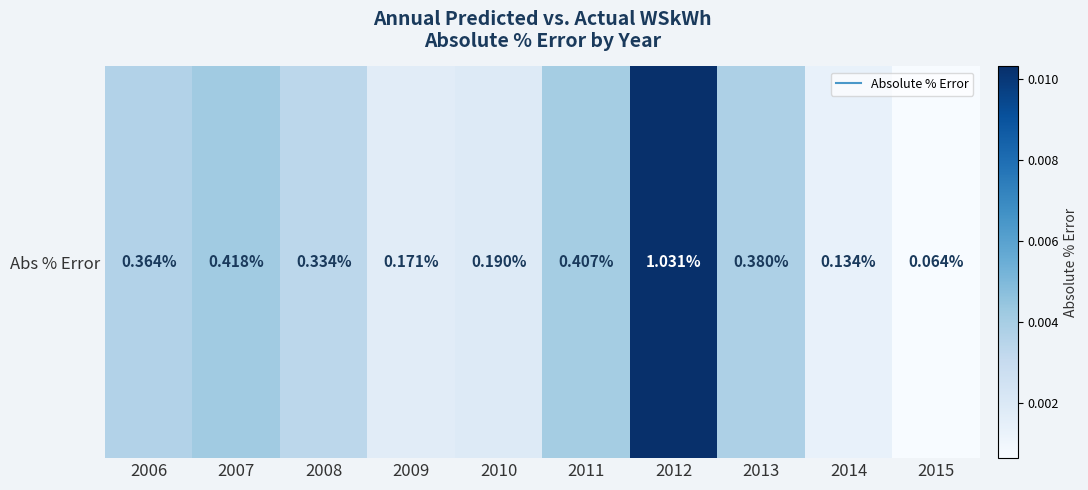

List the labels in order of value, smallest first.

2015, 2014, 2009, 2010, 2008, 2006, 2013, 2011, 2007, 2012